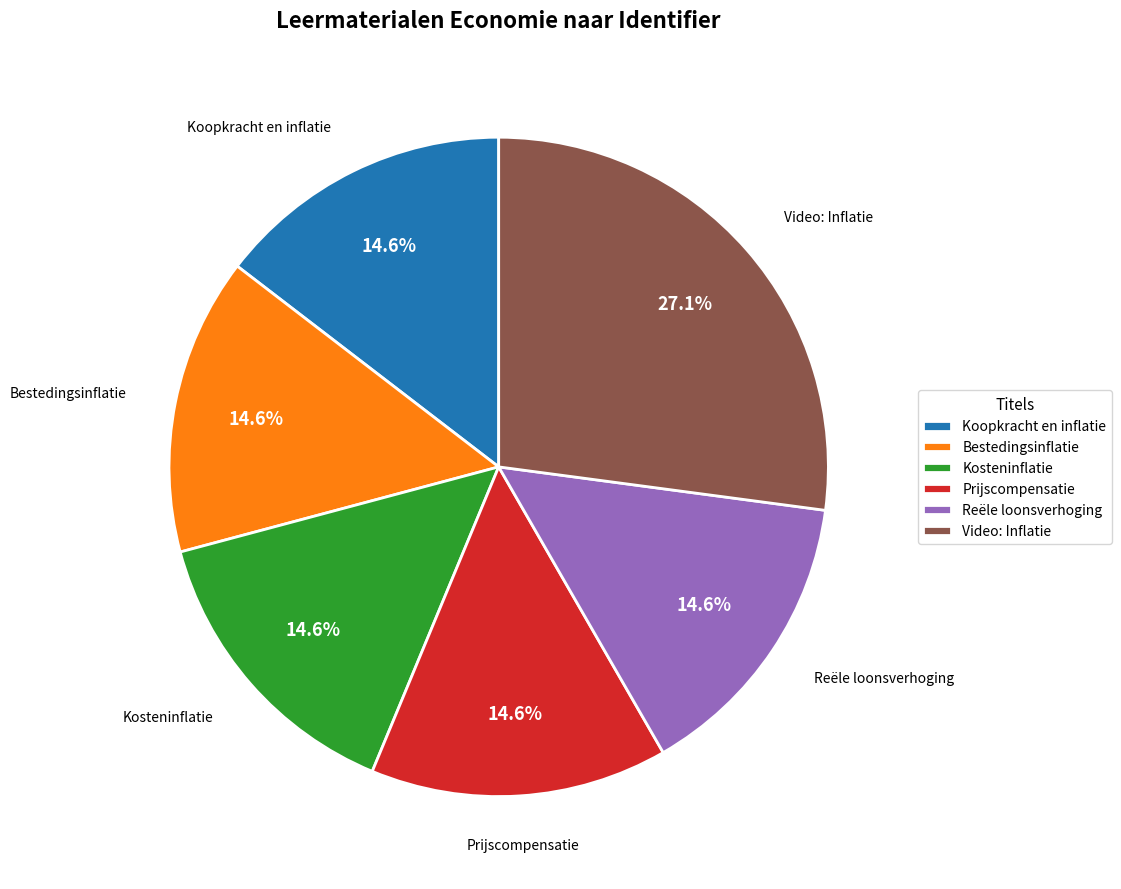

Between Video: Inflatie and Bestedingsinflatie, which is larger?

Video: Inflatie